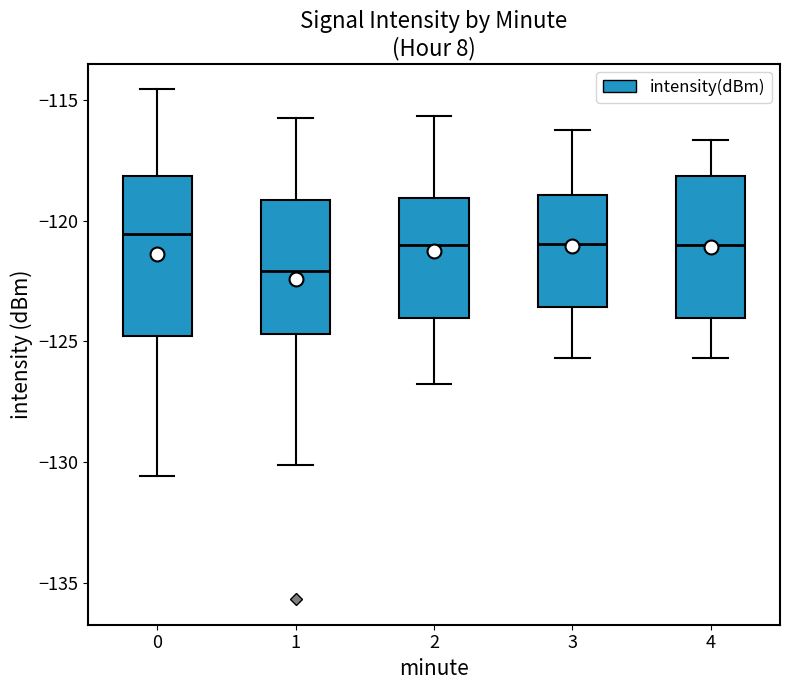

Reading left to right, transcribe this box plot: for each box, give where its median line is, the range the box spans, and where its two whiskers end, as read against the y-axis. The values are not printed on the chart, so give them approximately, as read against the axis.

0: median -120.5, box -125.0 to -118.0, whiskers -130.5 to -114.5
1: median -122.0, box -124.5 to -119.0, whiskers -130.0 to -116.0
2: median -121.0, box -124.0 to -119.0, whiskers -127.0 to -115.5
3: median -121.0, box -123.5 to -119.0, whiskers -125.5 to -116.0
4: median -121.0, box -124.0 to -118.0, whiskers -125.5 to -116.5